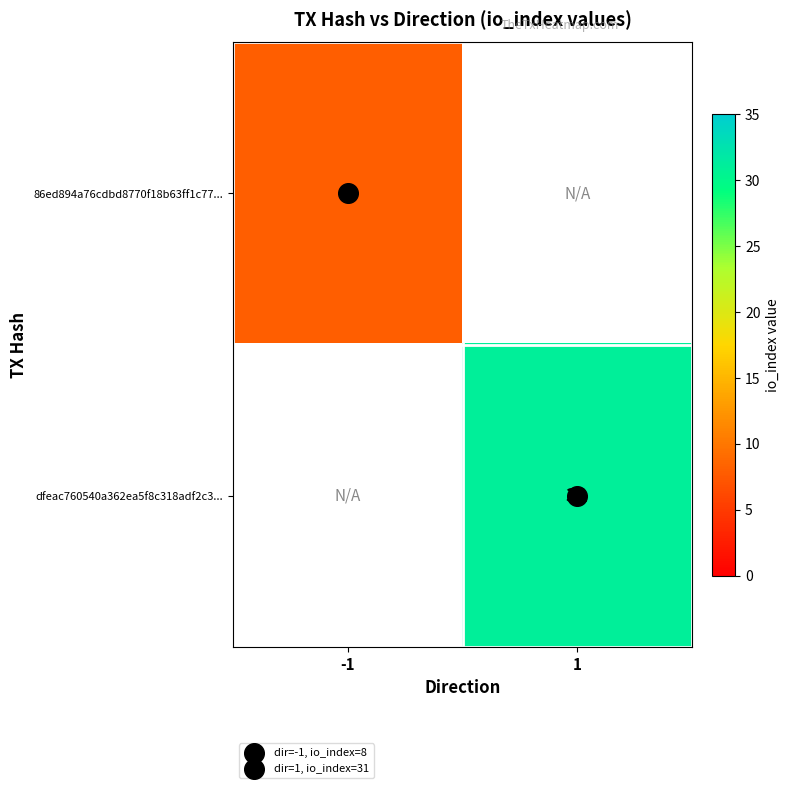

The value of dfeac760540a362ea5f8c318adf2c3... at 1 is 31.0. True or false?

True